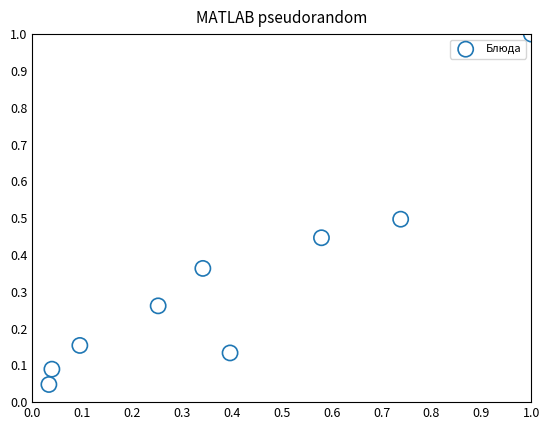

What is the range of Y values (max minus min)?

1.0